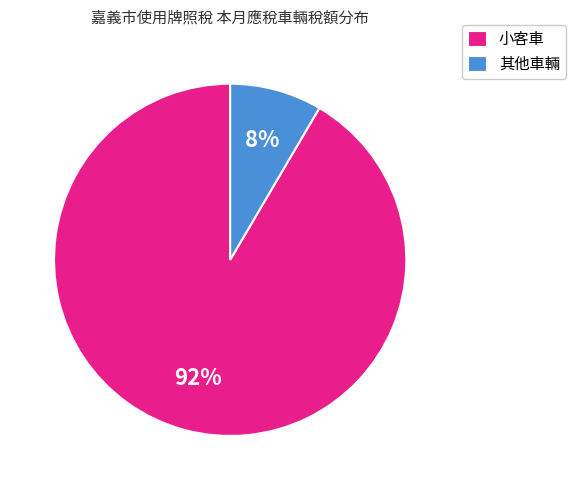

The 其他車輛 slice represents 8% of the pie. True or false?

True